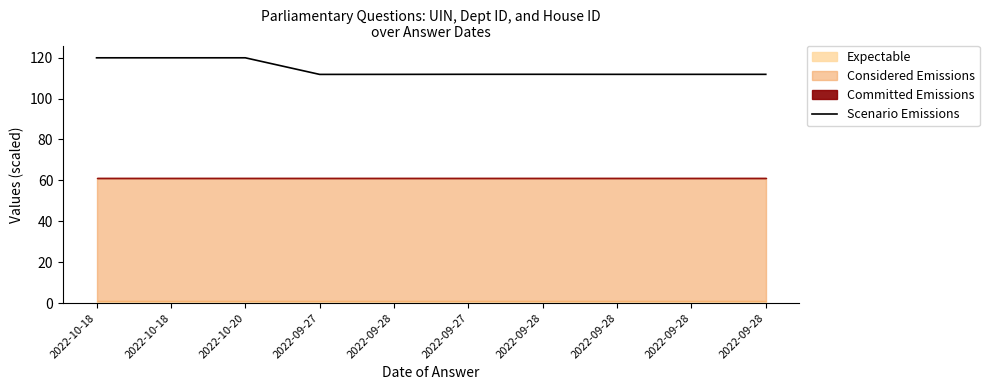

List the labels in order of value, smallest first.

2022-09-27, 2022-09-28, 2022-09-28, 2022-09-28, 2022-09-28, 2022-09-27, 2022-09-28, 2022-10-18, 2022-10-18, 2022-10-20